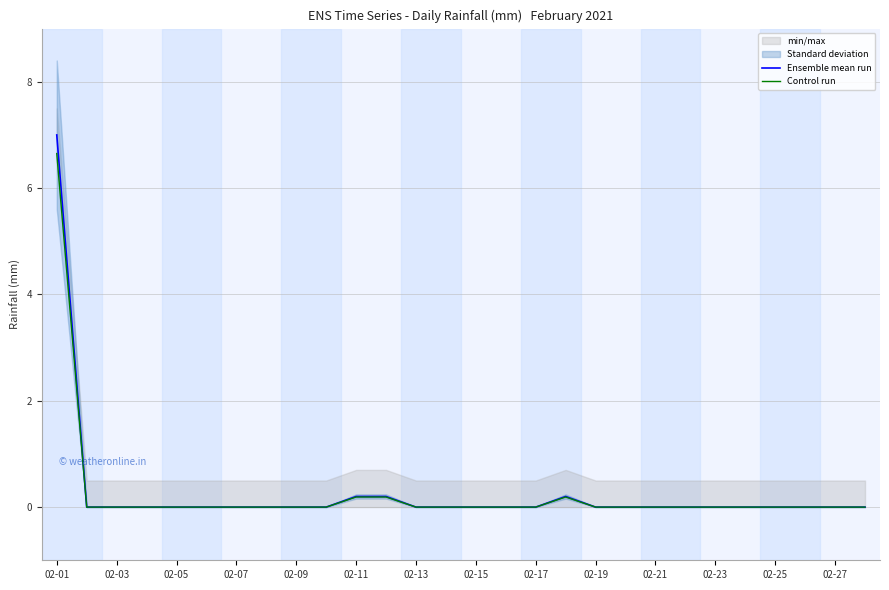

Is it true that Control run equals 2.3 at 02-03?

False